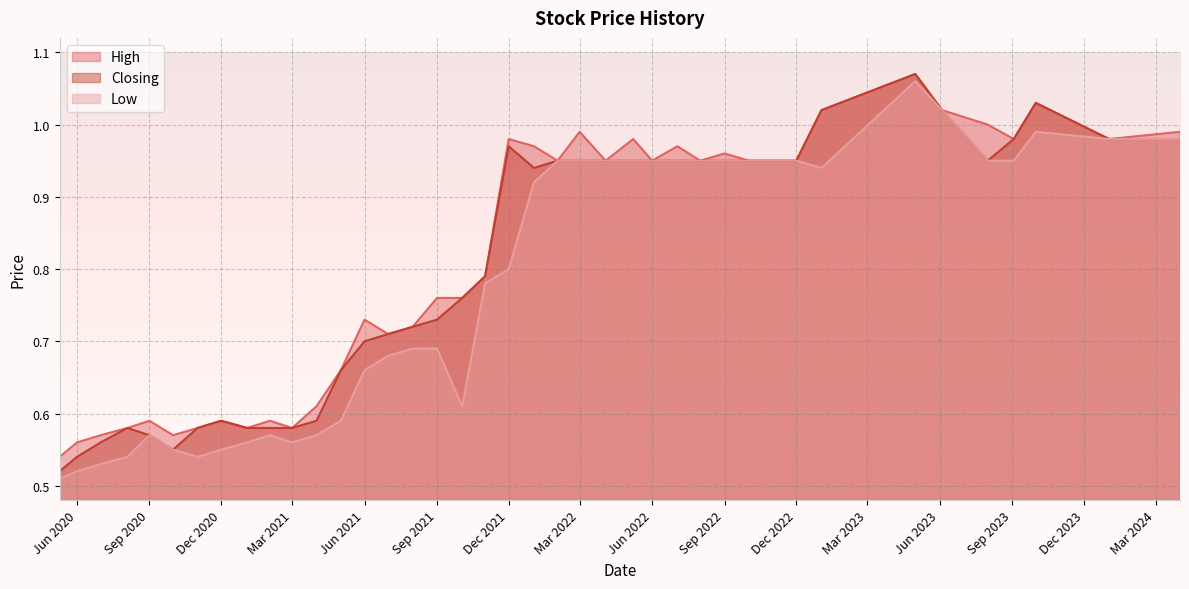

What is the smallest value displayed?

0.5